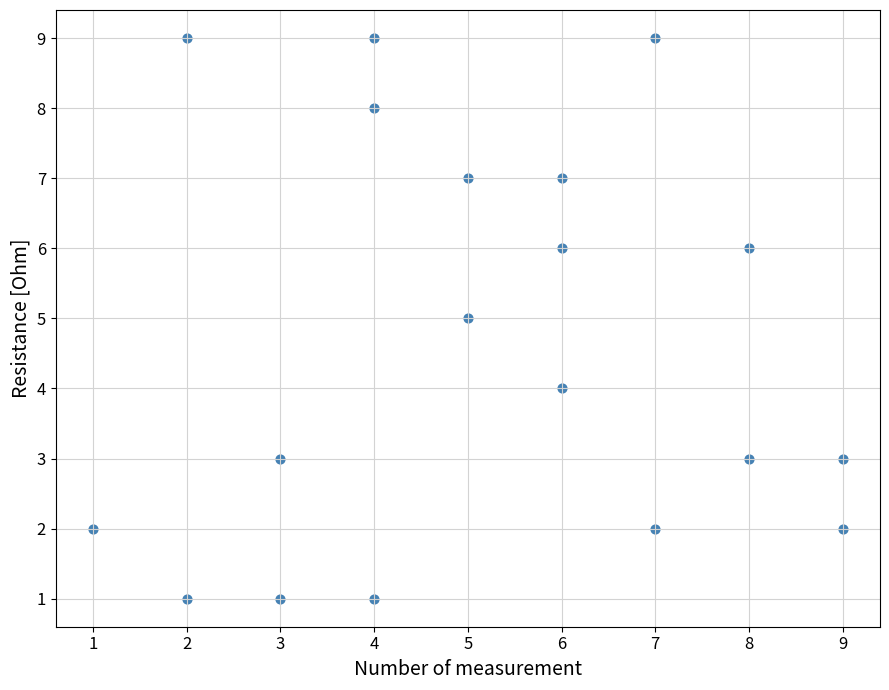

What is the range of X values (max minus min)?

8